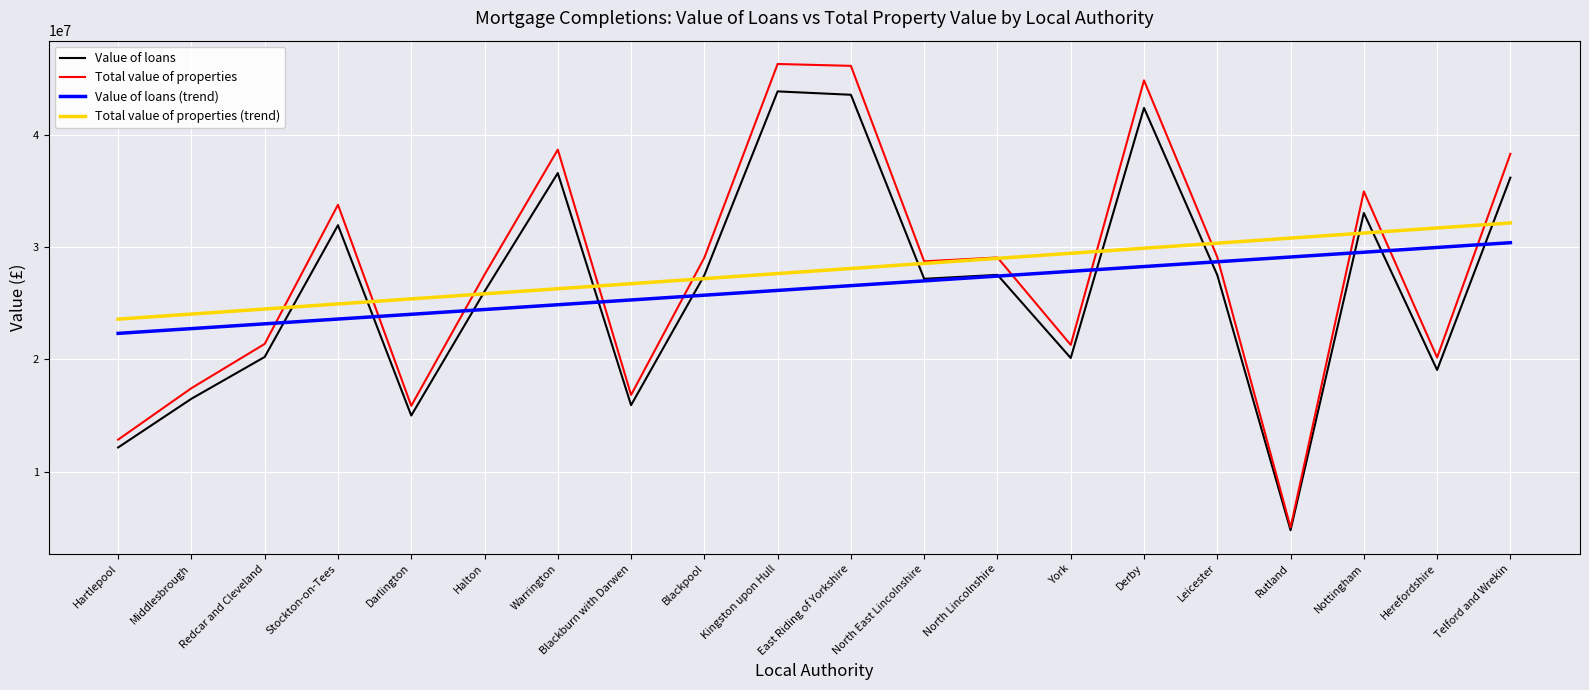

Count the number of data series in this chart.

4